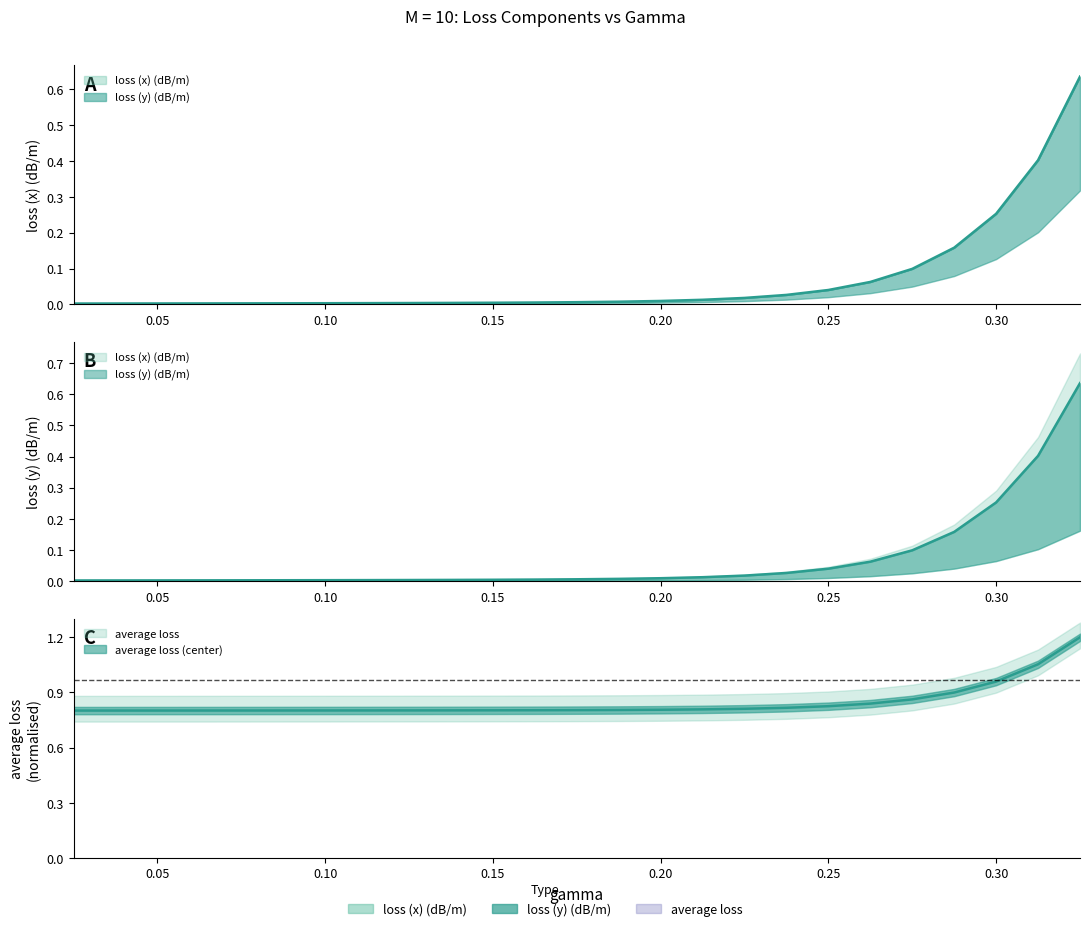

What is the sum of all average loss values?

21.1